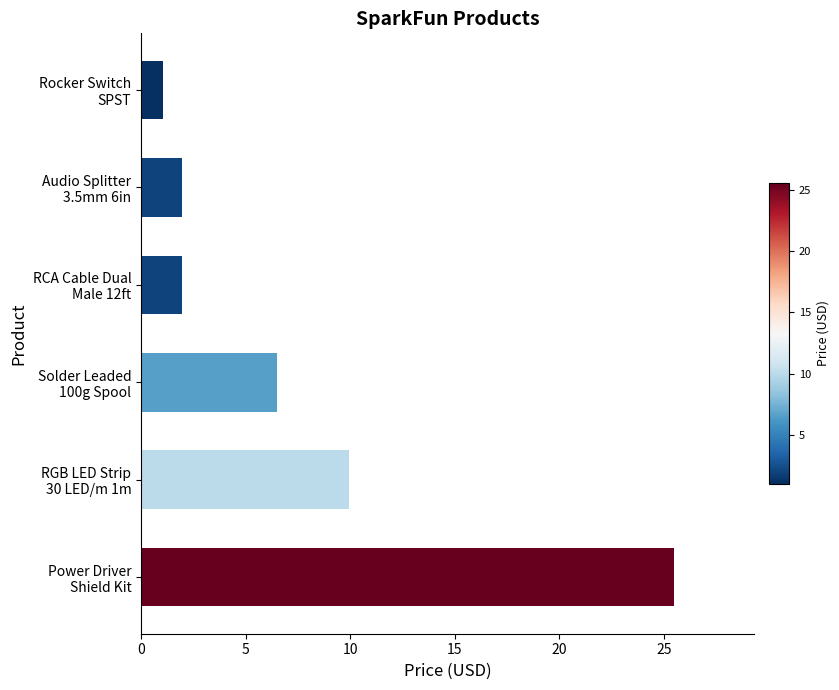

Which label corresponds to the smallest value in the chart?

Rocker Switch
SPST